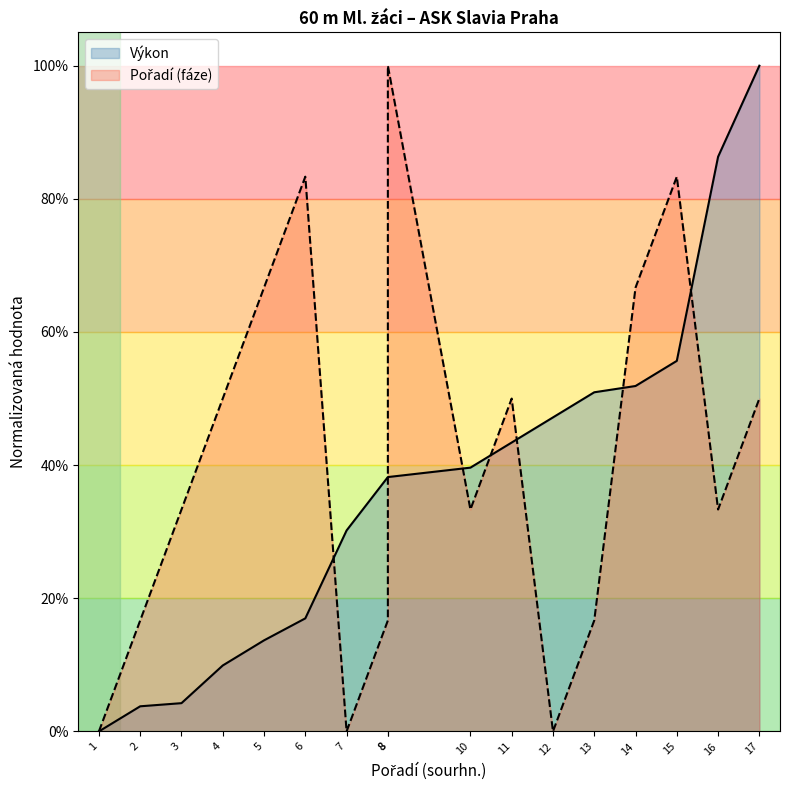

List the series in order of their peak value, lowest first.

Výkon, Pořadí (fáze)